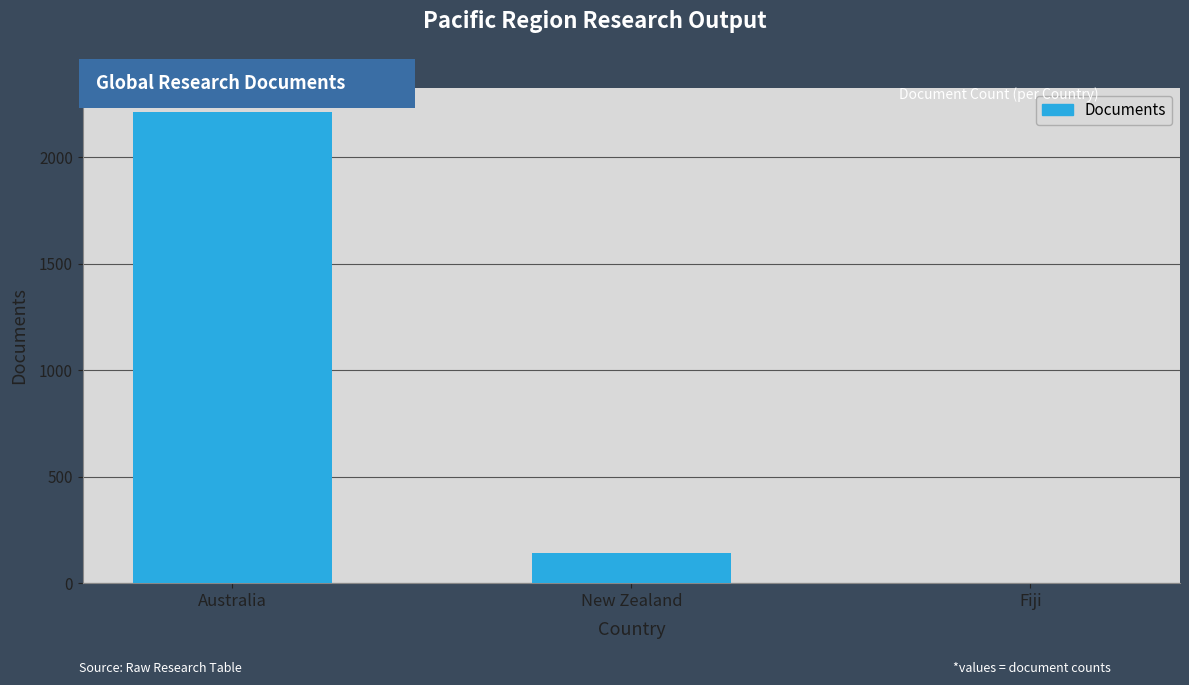

The value at New Zealand is 143. True or false?

True